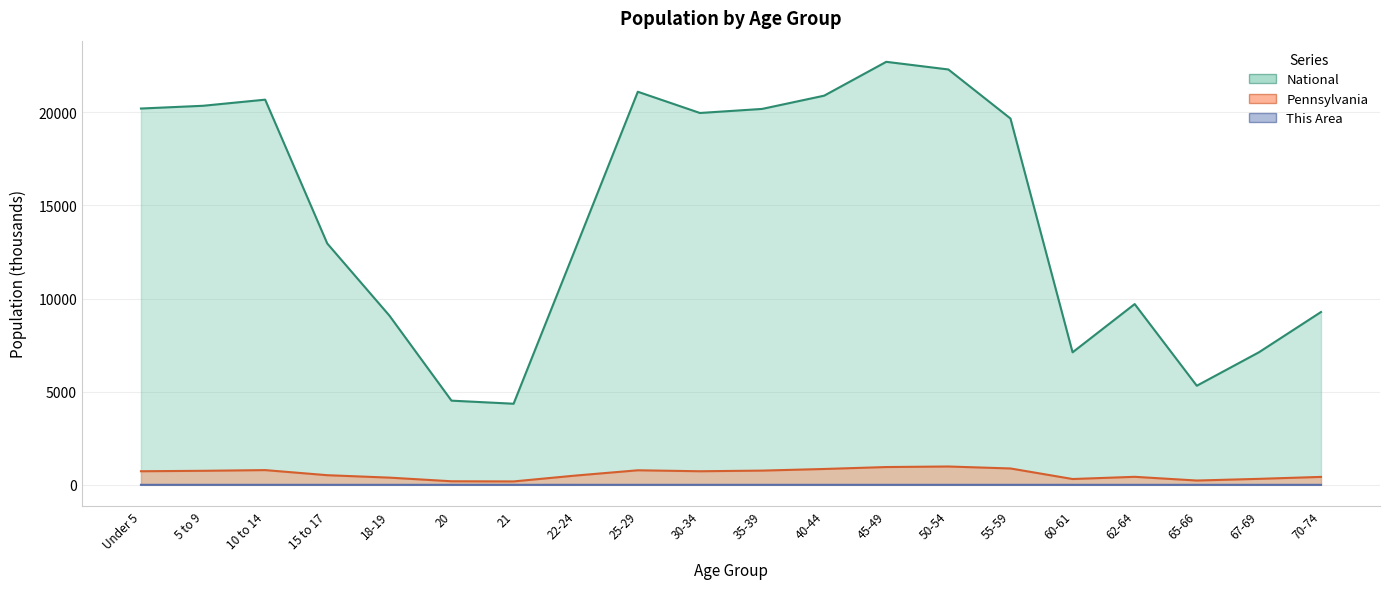

Which category has the highest value across all series?

45-49